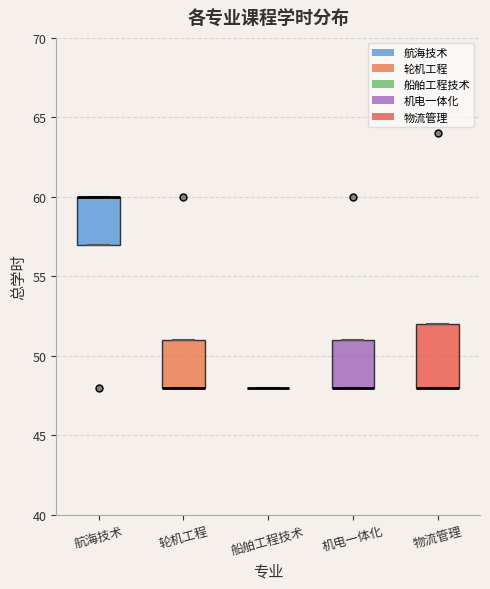

Reading left to right, read every box against the y-axis: the position of its median line, the range the box covers, and the ends of its whiskers. The values are not printed on the chart, so give them approximately, as read against the axis.

航海技术: median 60 (drawn on the box's upper edge), box 57 to 60, whiskers 57 to 60
轮机工程: median 48 (drawn on the box's lower edge), box 48 to 51, whiskers 48 to 51
船舶工程技术: box collapsed to a line at 48, whiskers 48 to 48
机电一体化: median 48 (drawn on the box's lower edge), box 48 to 51, whiskers 48 to 51
物流管理: median 48 (drawn on the box's lower edge), box 48 to 52, whiskers 48 to 52